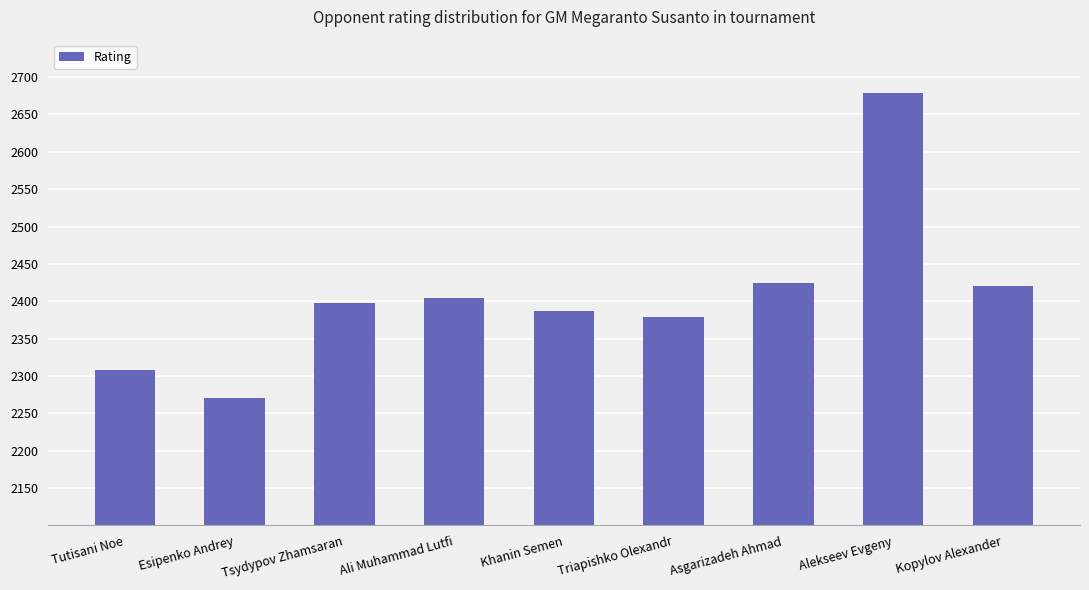

Approximately how many times larger is the value at Khanin Semen compared to Asgarizadeh Ahmad?

1.0